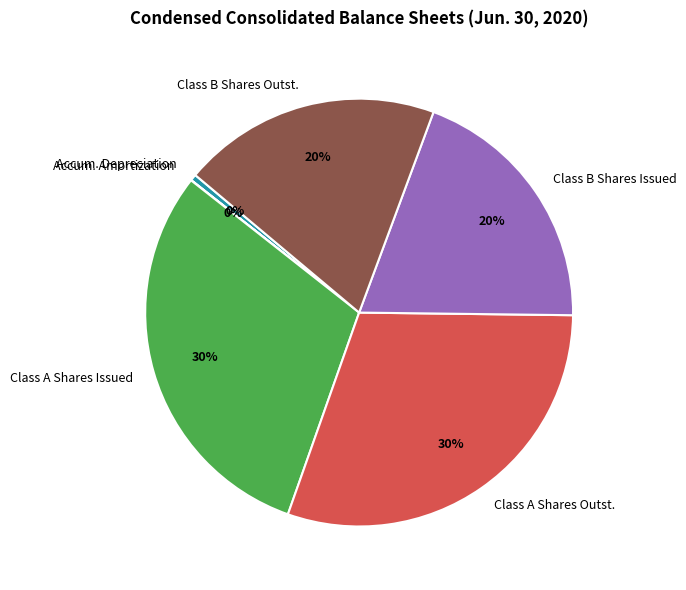

What is the ratio of the value at Class A Shares Issued to the value at Class A Shares Outst.?

1.0